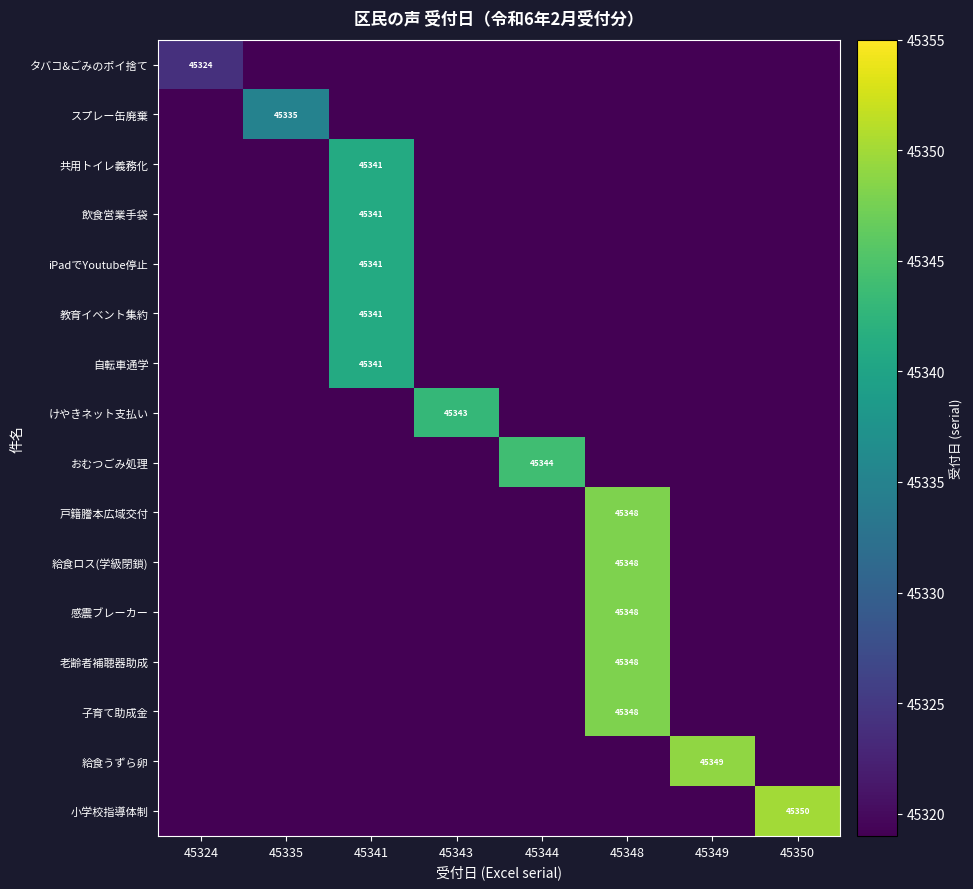

At which category is the sum across all series the highest?

45348